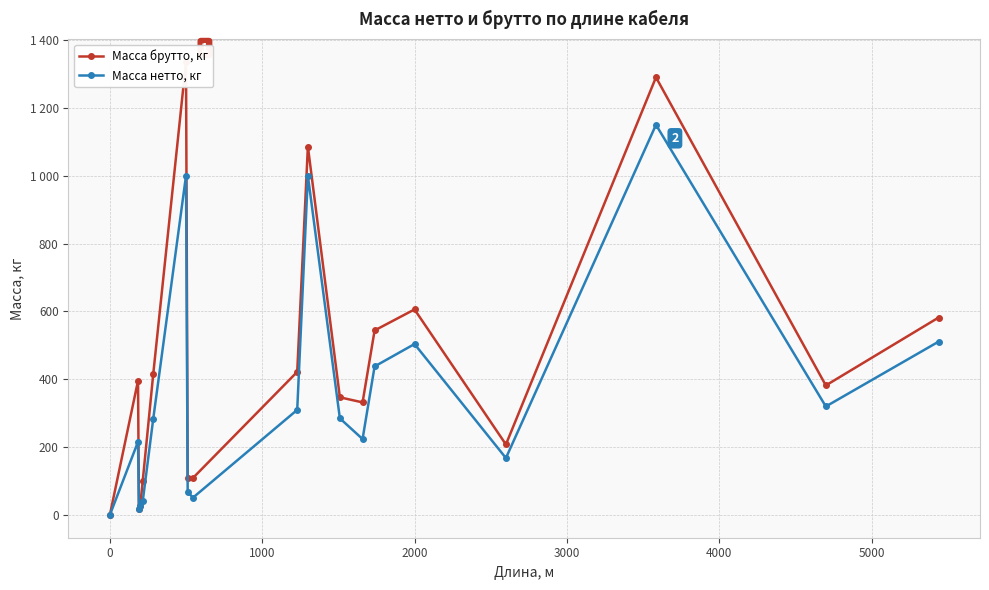

How many interior local valleys does the Масса нетто, кг series have?

5